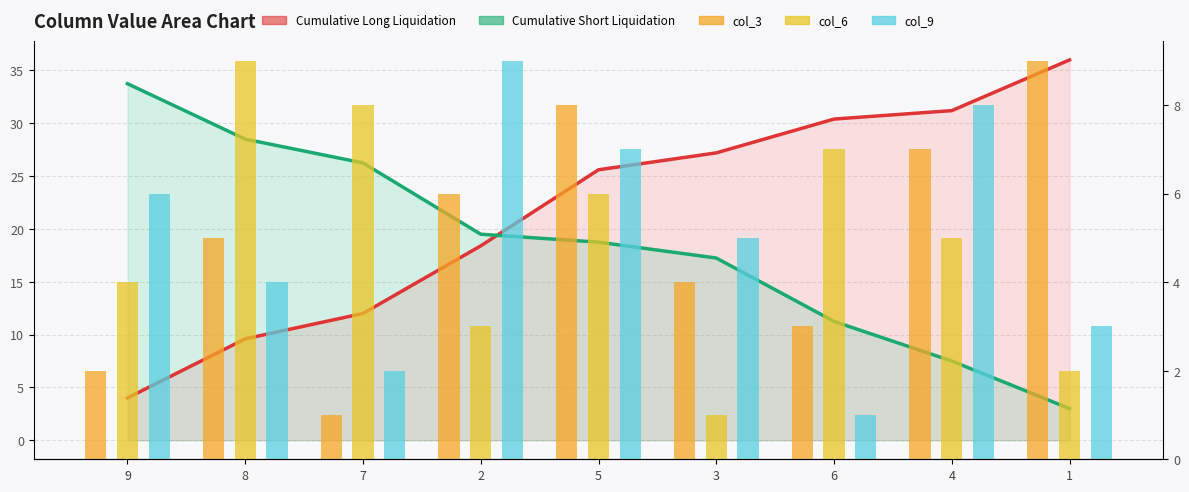

How many categories are shown in the chart?

9